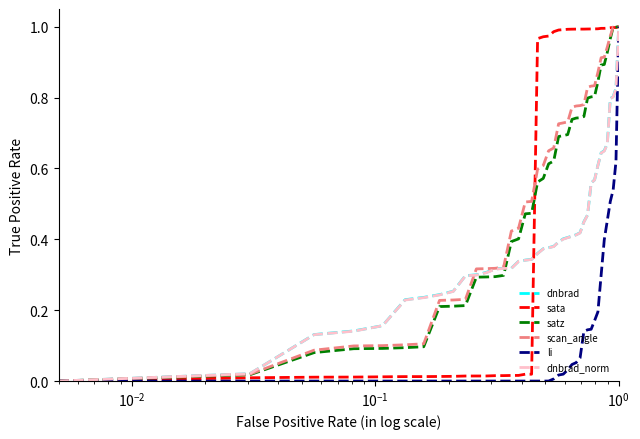

At how many categories does at least one series exceed 0?

39